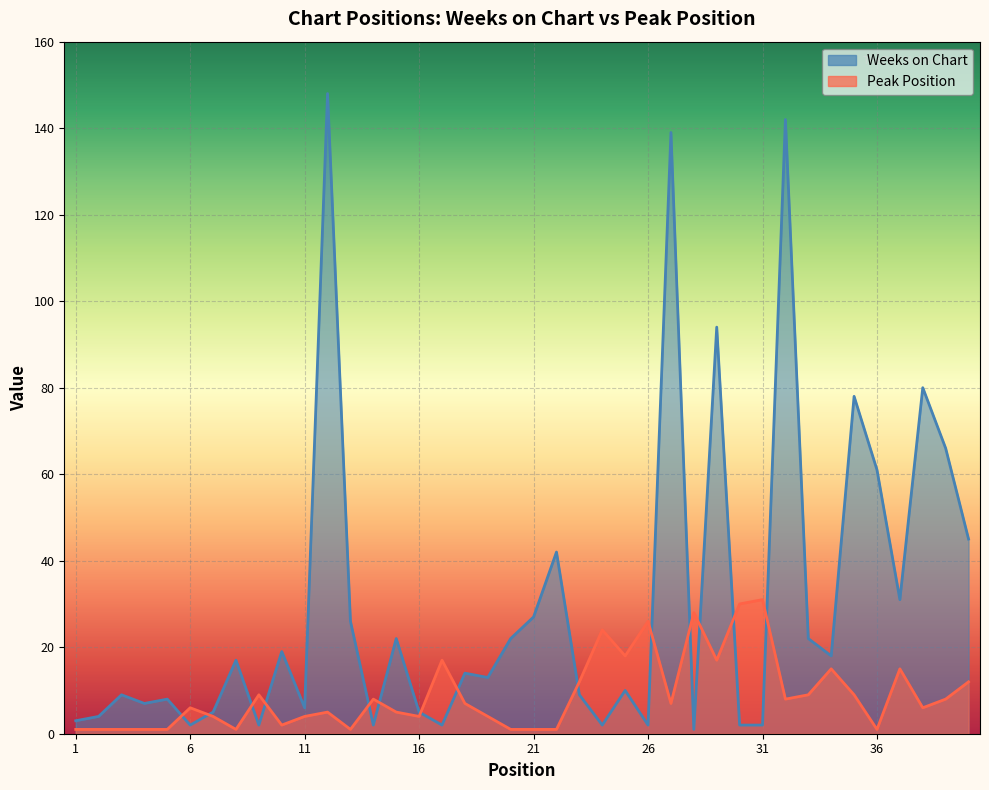

At which category does Peak Position reach its first local valley?

8